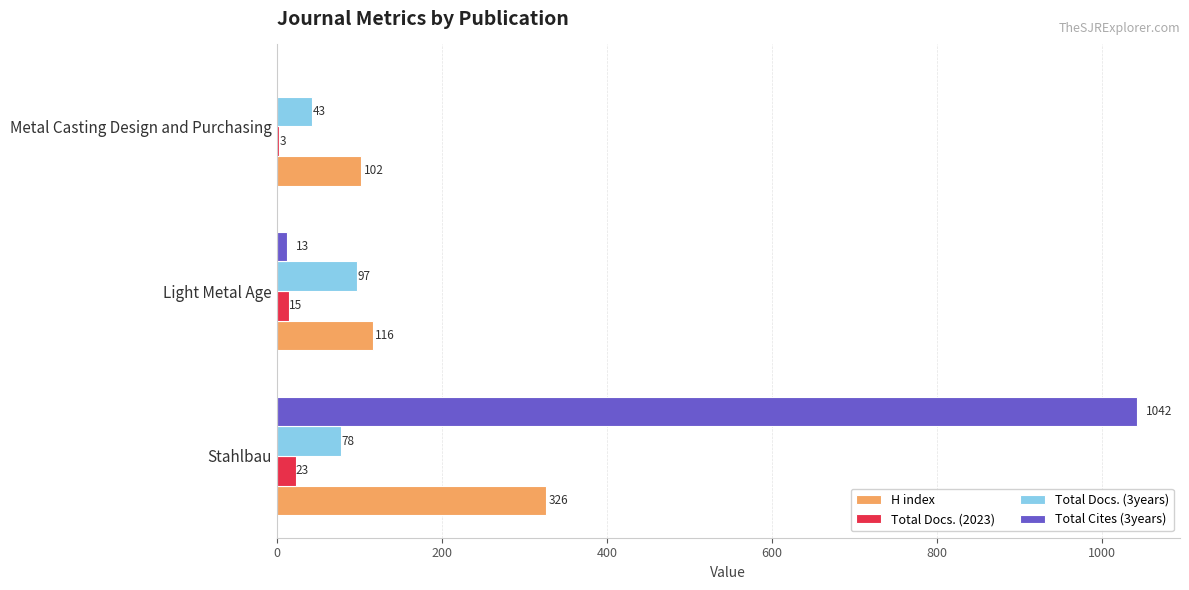

Is it true that Total Cites (3years) equals 1451 at Stahlbau?

False